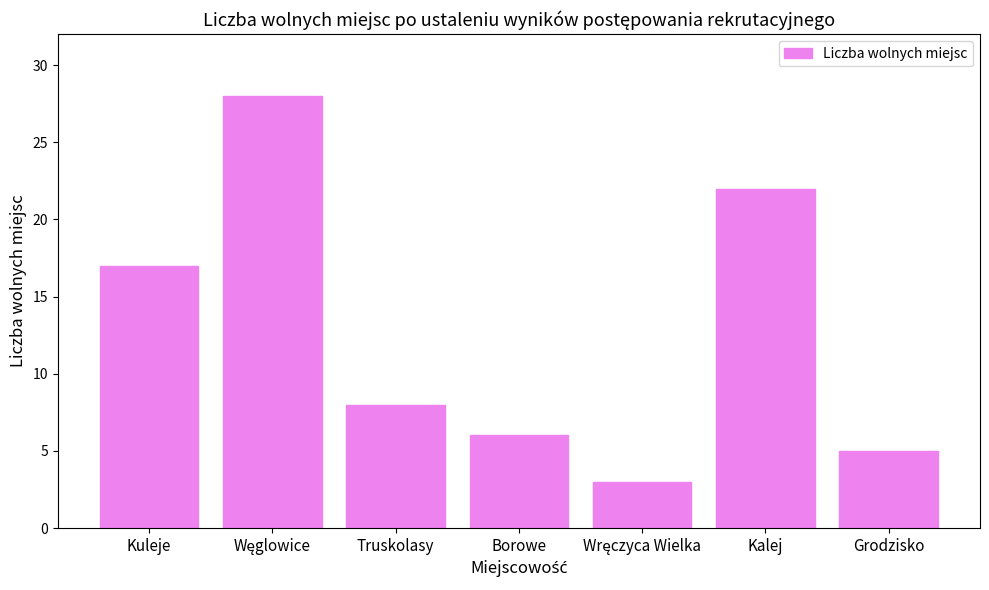

Are the bars grouped side by side (vs. stacked)?

No